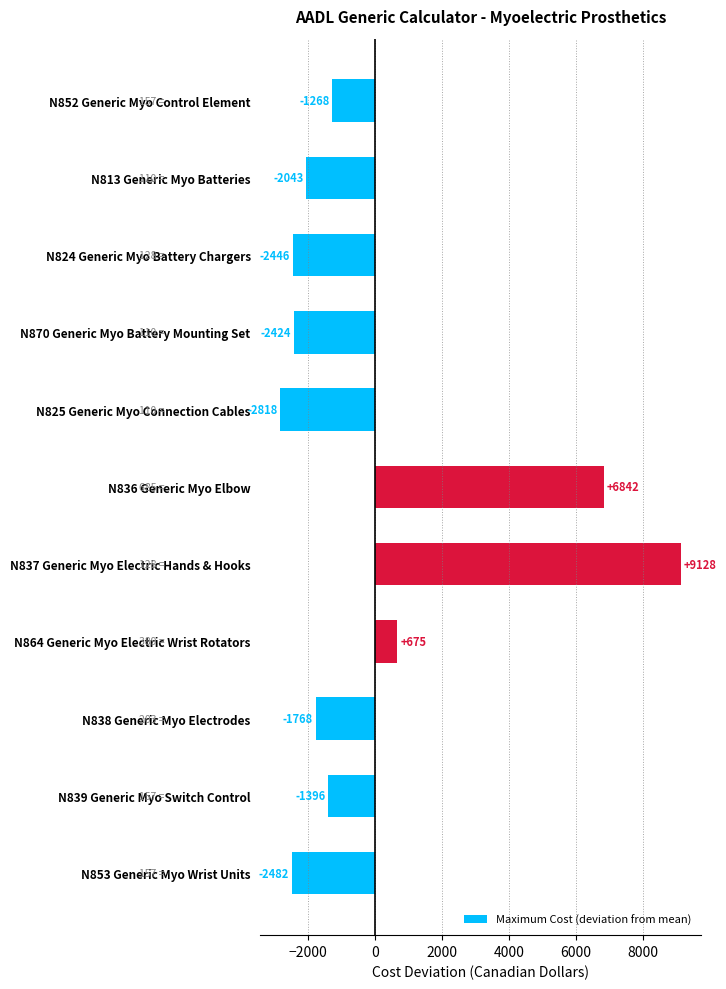

Are the bars grouped side by side (vs. stacked)?

No